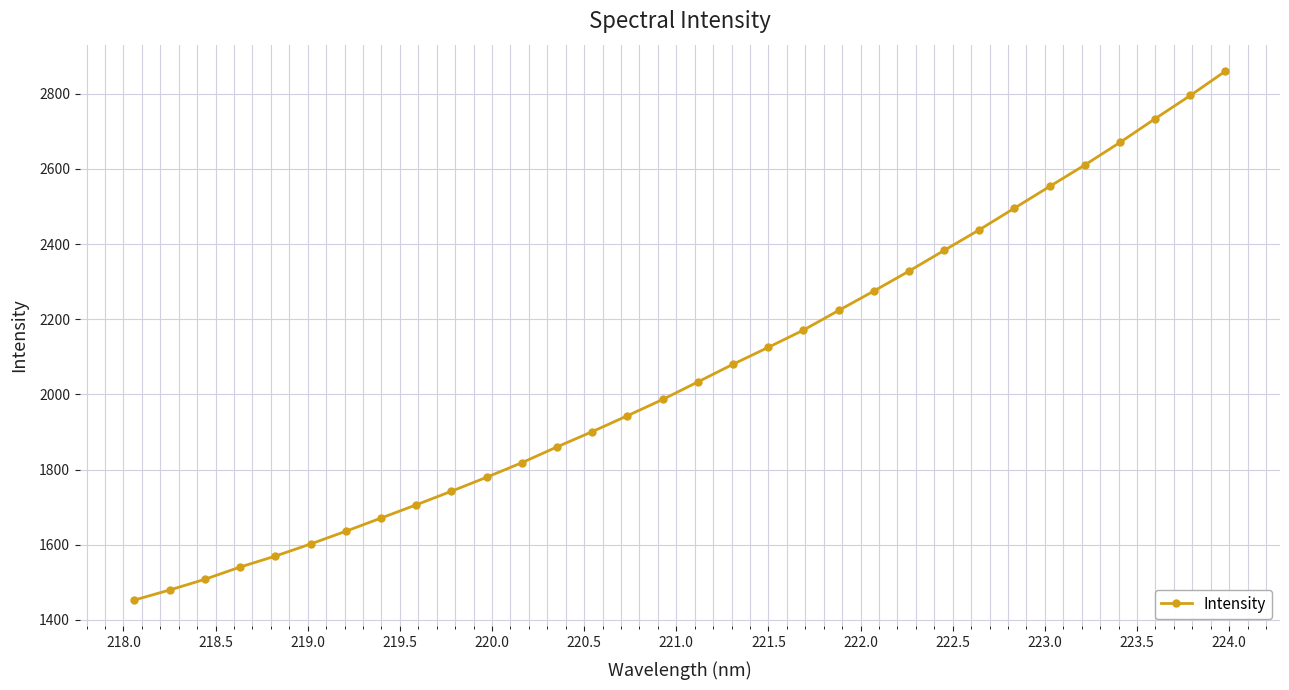

What is the smallest value displayed?

1452.9